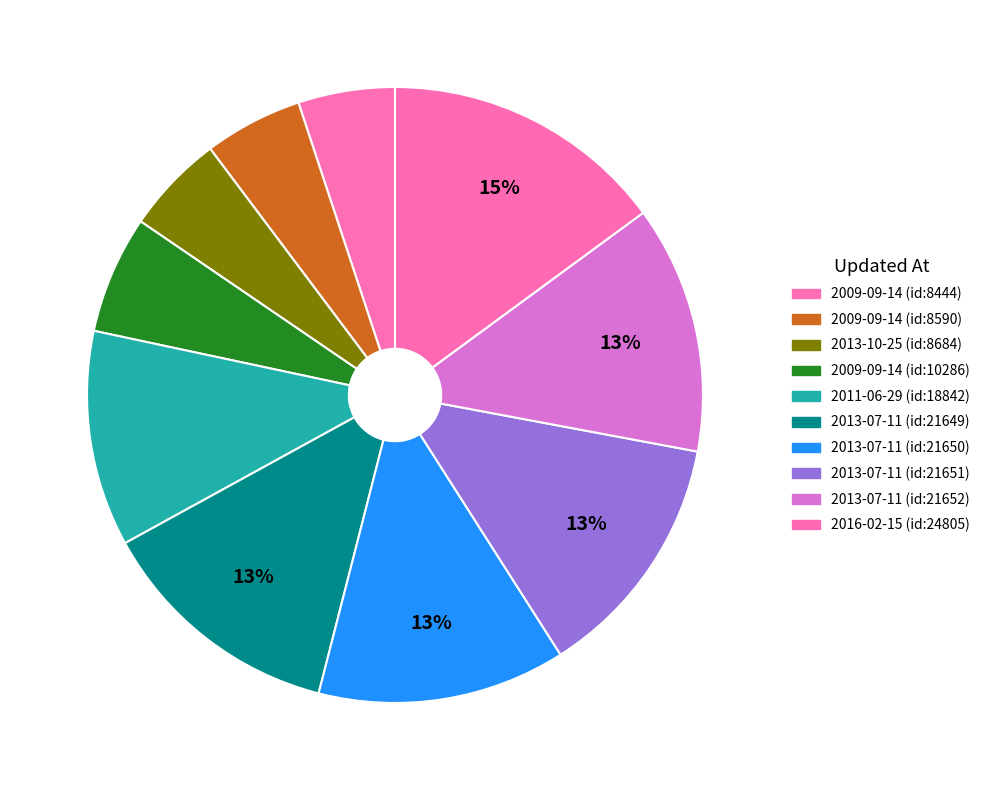

Rank the categories by value from highest to lowest.

2016-02-15 (id:24805), 2013-07-11 (id:21652), 2013-07-11 (id:21651), 2013-07-11 (id:21650), 2013-07-11 (id:21649), 2011-06-29 (id:18842), 2009-09-14 (id:10286), 2013-10-25 (id:8684), 2009-09-14 (id:8590), 2009-09-14 (id:8444)